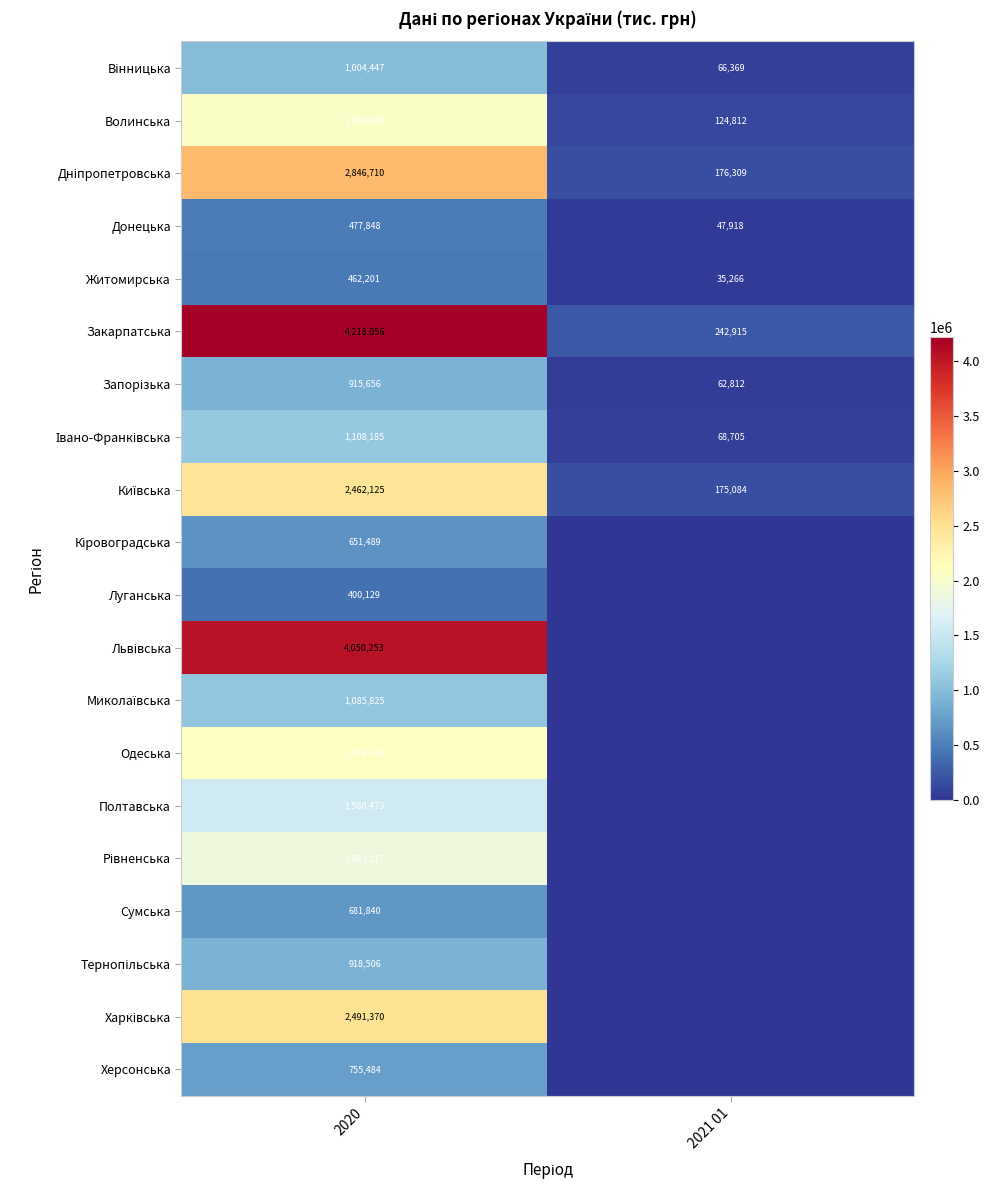

At which category does the chart reach its peak across all series?

2020